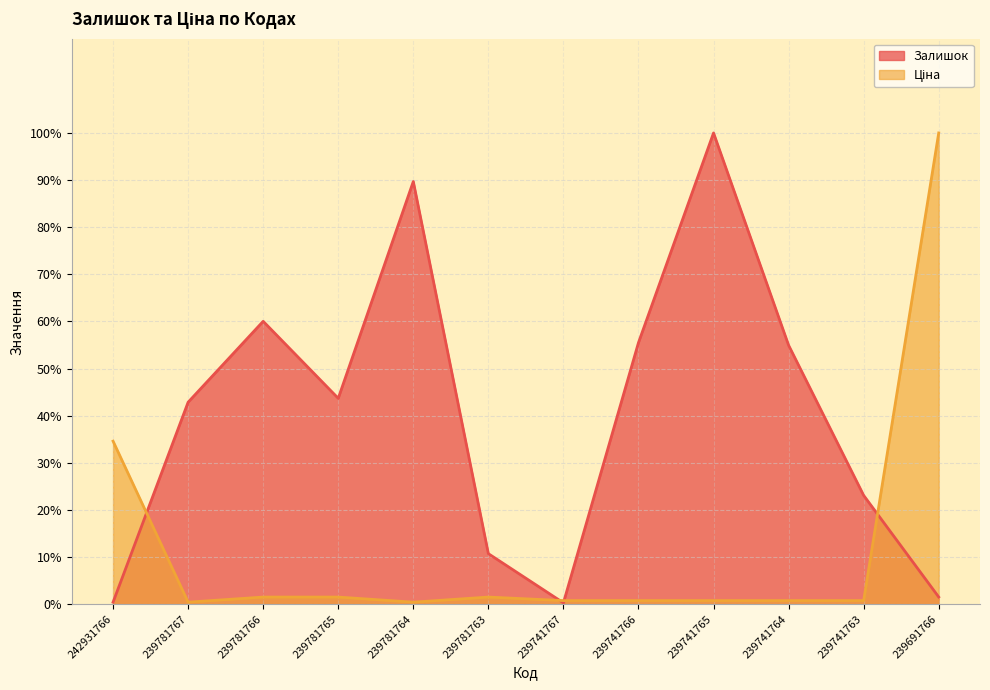

What is the value of the Залишок point at the 4th from the left?

43.7